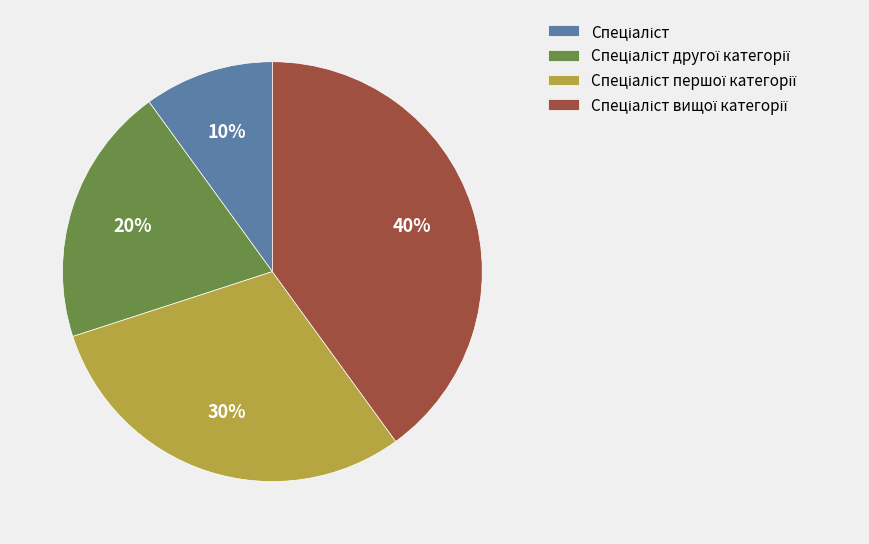

Does any single category account for the majority?

No